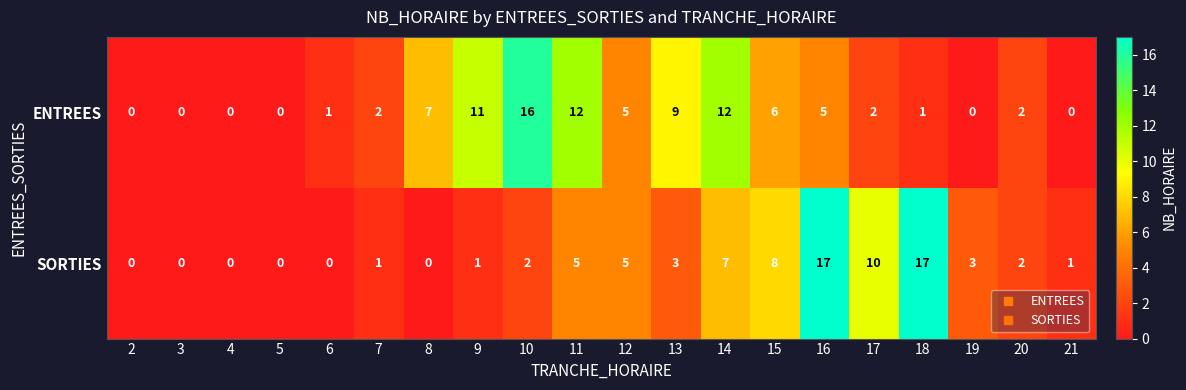

What is the difference between the highest and lowest values at 10?

14